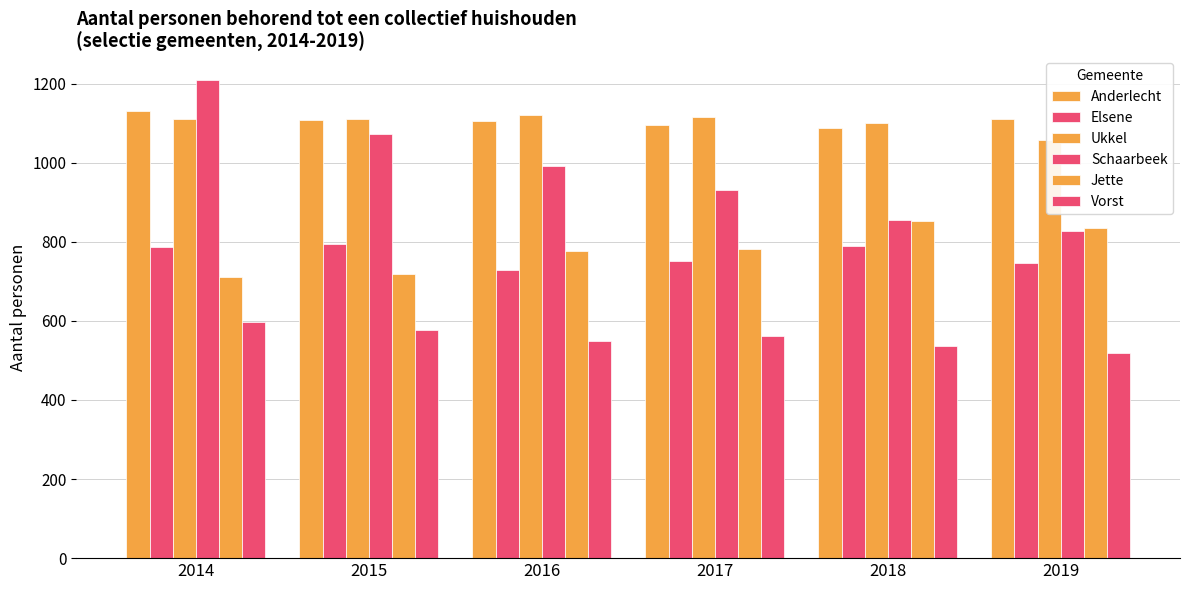

What are all the series names shown in the legend?

Anderlecht, Elsene, Ukkel, Schaarbeek, Jette, Vorst